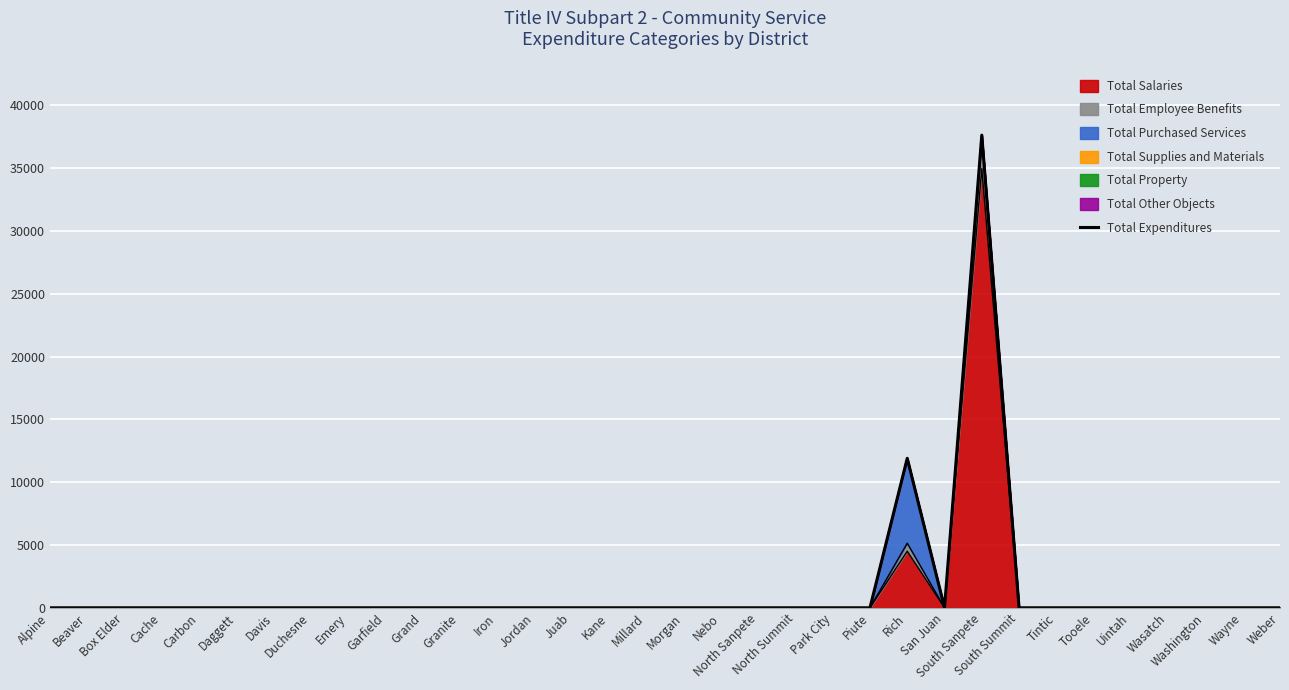

The value at Iron is 0.0. True or false?

True